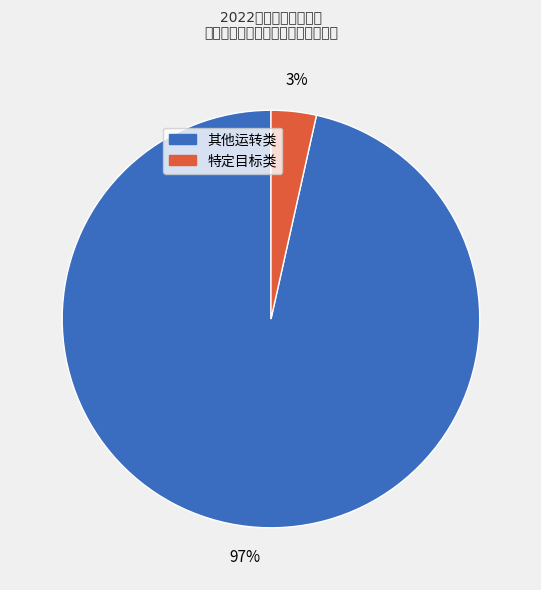

Is there any slice that represents more than half of the pie?

Yes